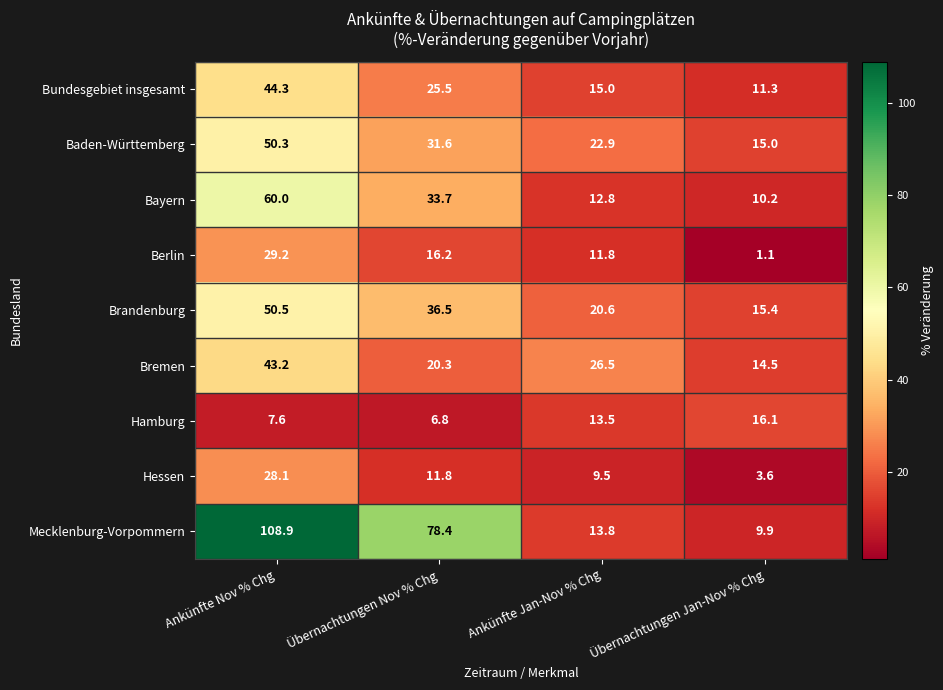

At Übernachtungen Jan-Nov % Chg, list the series in order from smallest to largest.

Berlin, Hessen, Mecklenburg-Vorpommern, Bayern, Bundesgebiet insgesamt, Bremen, Baden-Württemberg, Brandenburg, Hamburg